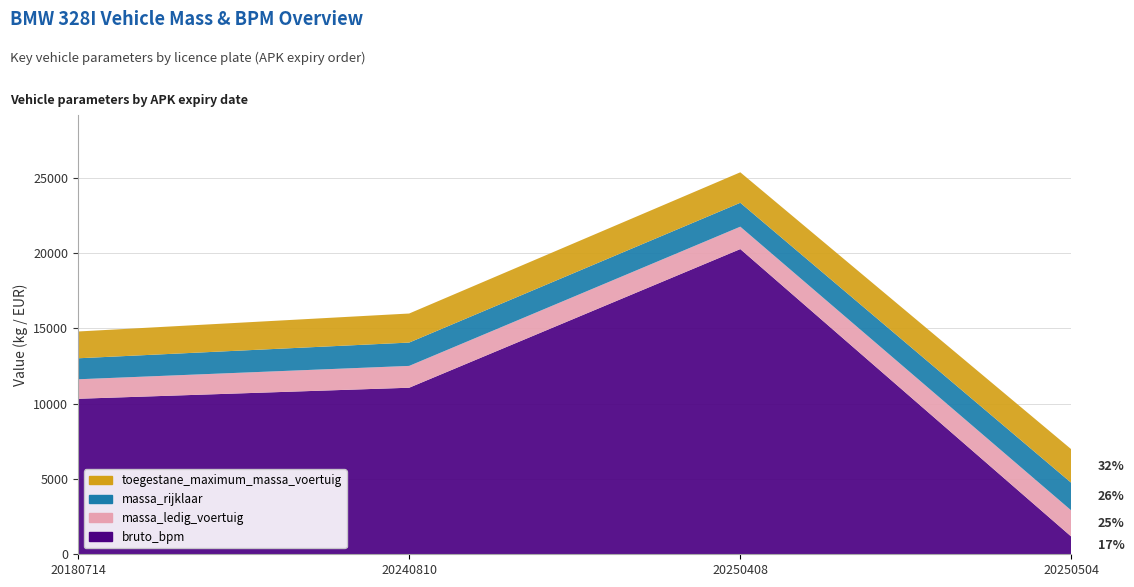

Reading left to right, transcribe all the data shown in this chart.

bruto_bpm: 10331	11065	20276	1166
massa_ledig_voertuig: 1295	1450	1488	1736
massa_rijklaar: 1395	1550	1588	1836
toegestane_maximum_massa_voertuig: 1780	1930	2025	2229